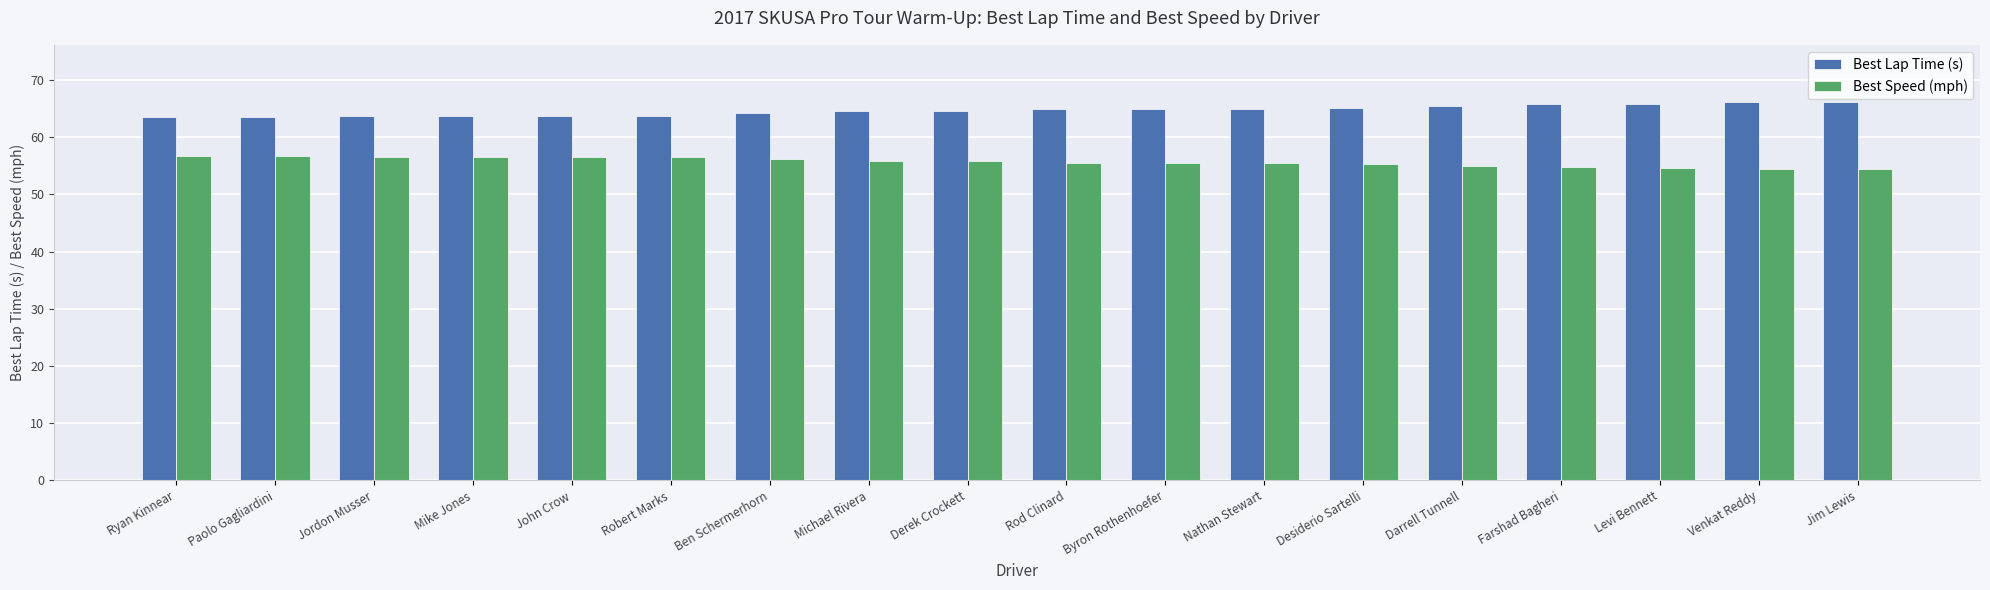

What value does the Best Speed (mph) series have at Derek Crockett?

55.8